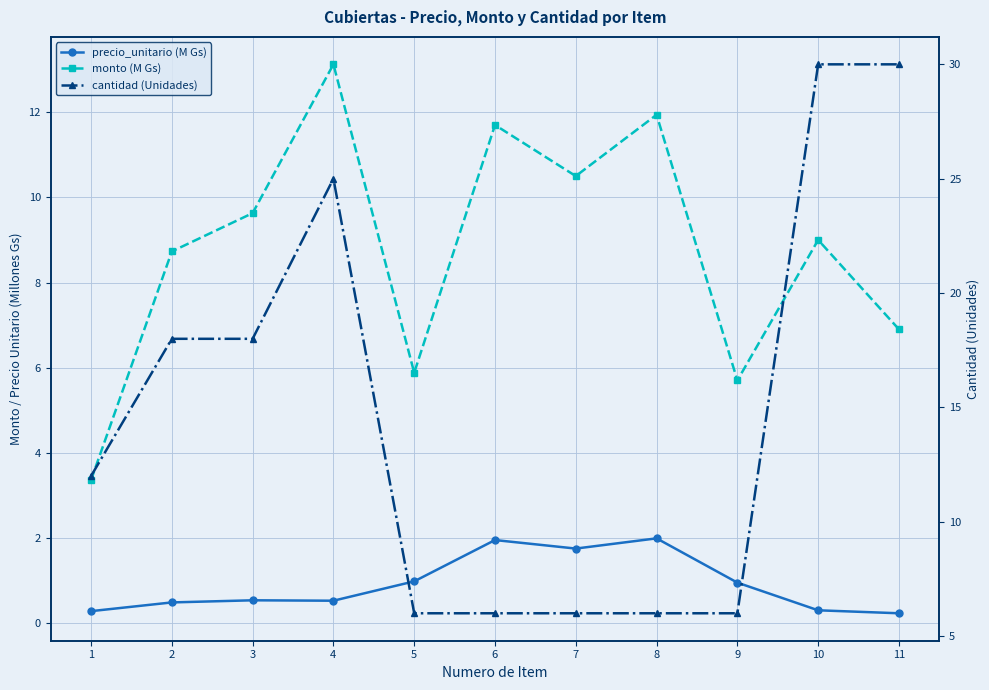

What are all the series names shown in the legend?

precio_unitario (M Gs), monto (M Gs), cantidad (Unidades)